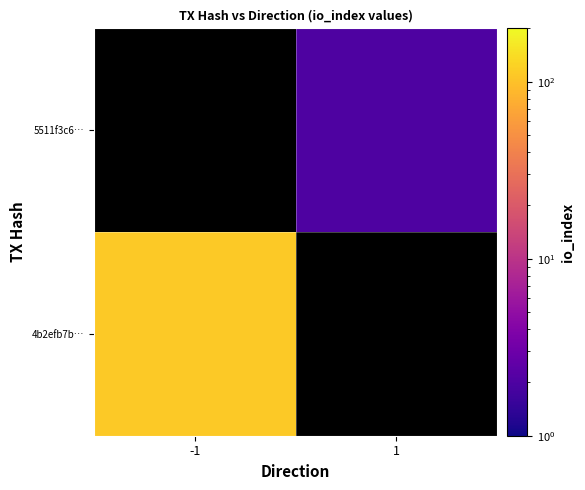

How many series are shown in this chart?

2